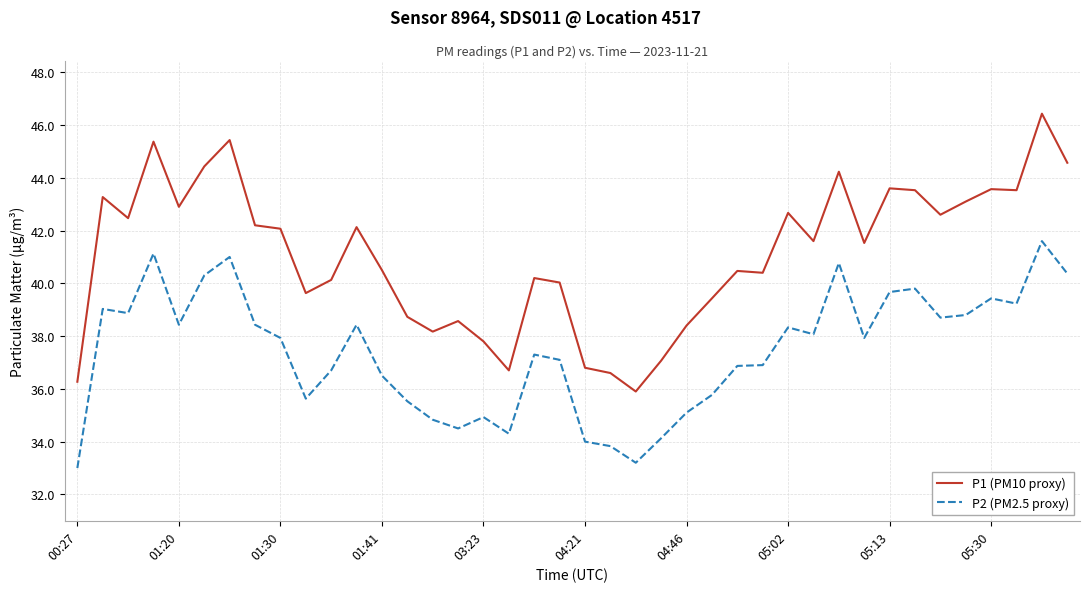

Rank the series by their average value, from highest to lowest.

P1 (PM10 proxy), P2 (PM2.5 proxy)